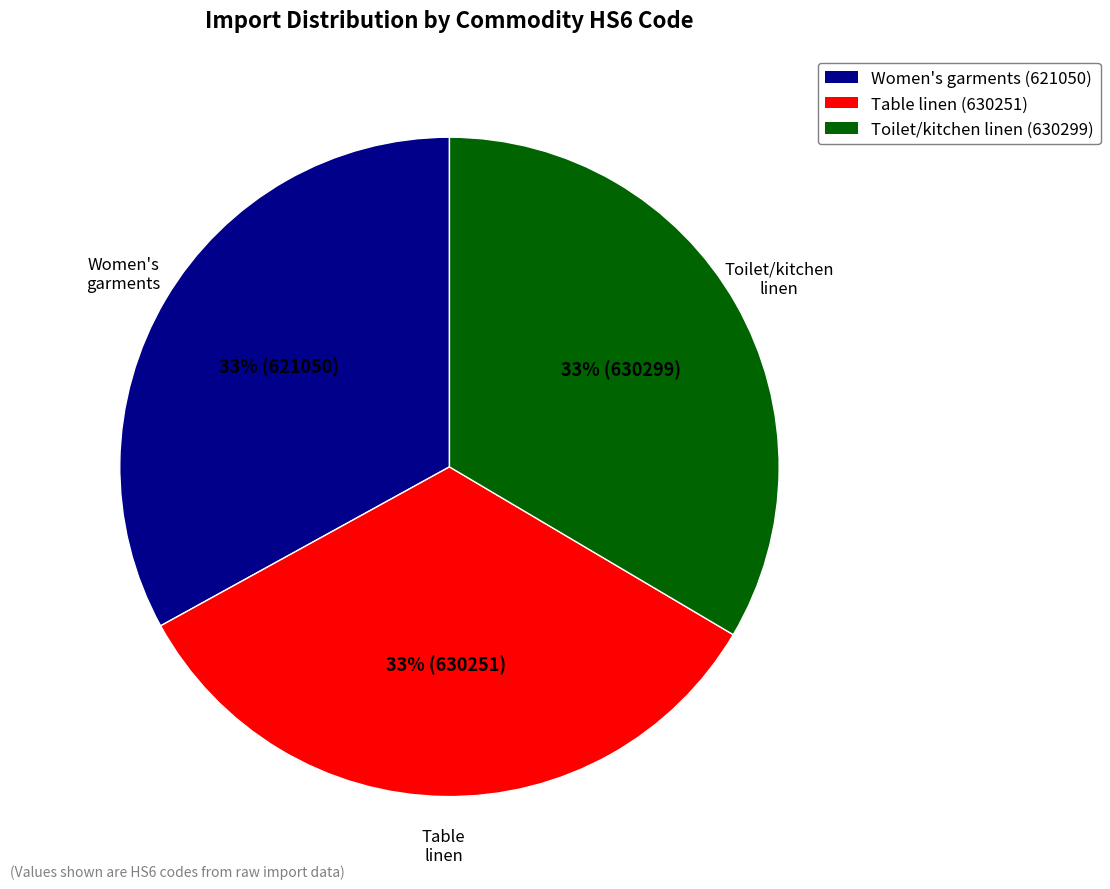

Combined, do Toilet/kitchen linen (630299) and Table linen (630251) account for over 50%?

Yes